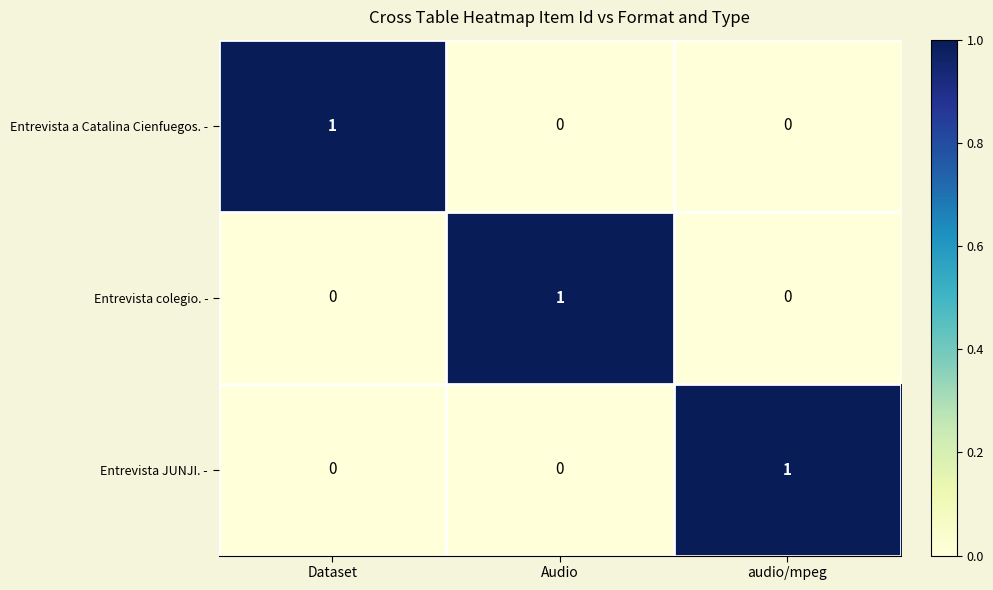

How many Entrevista colegio. - values are between 0 and 1?

3